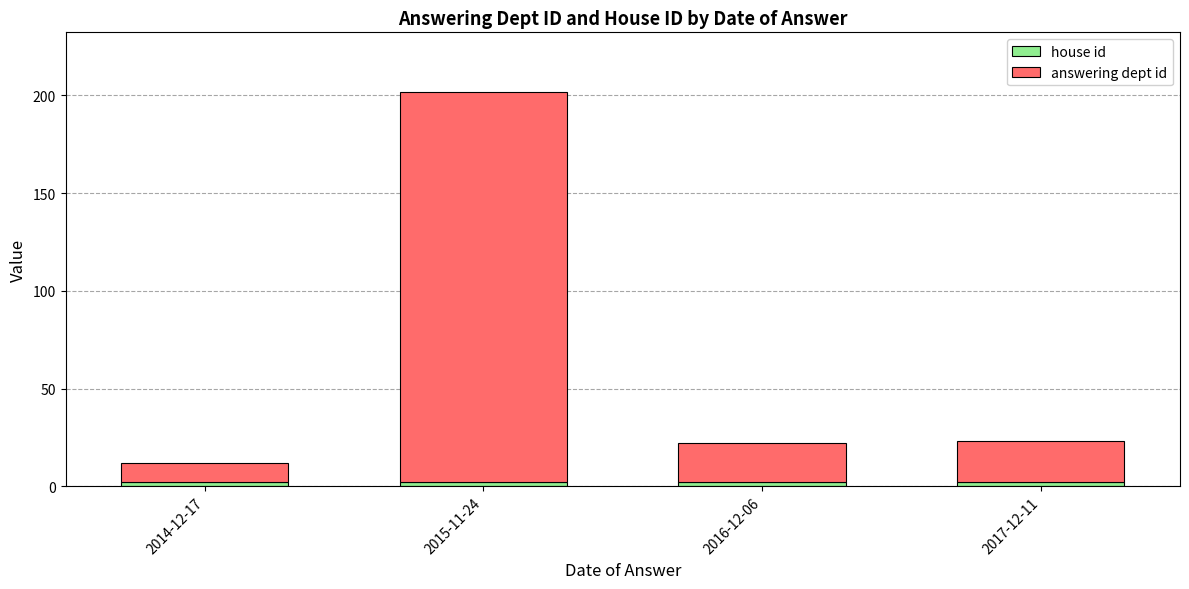

At which category is the sum across all series the highest?

2015-11-24